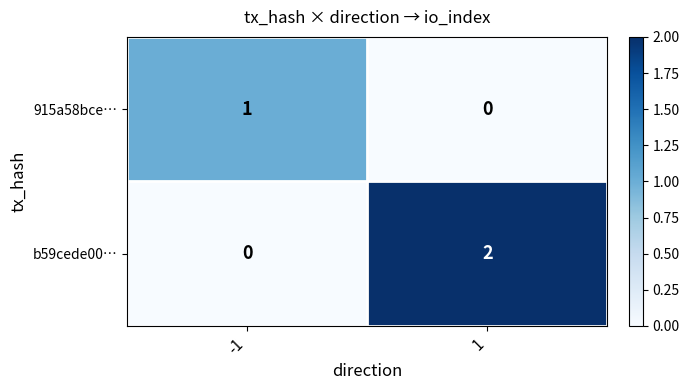

Which series has the largest range (max minus min)?

b59cede00…